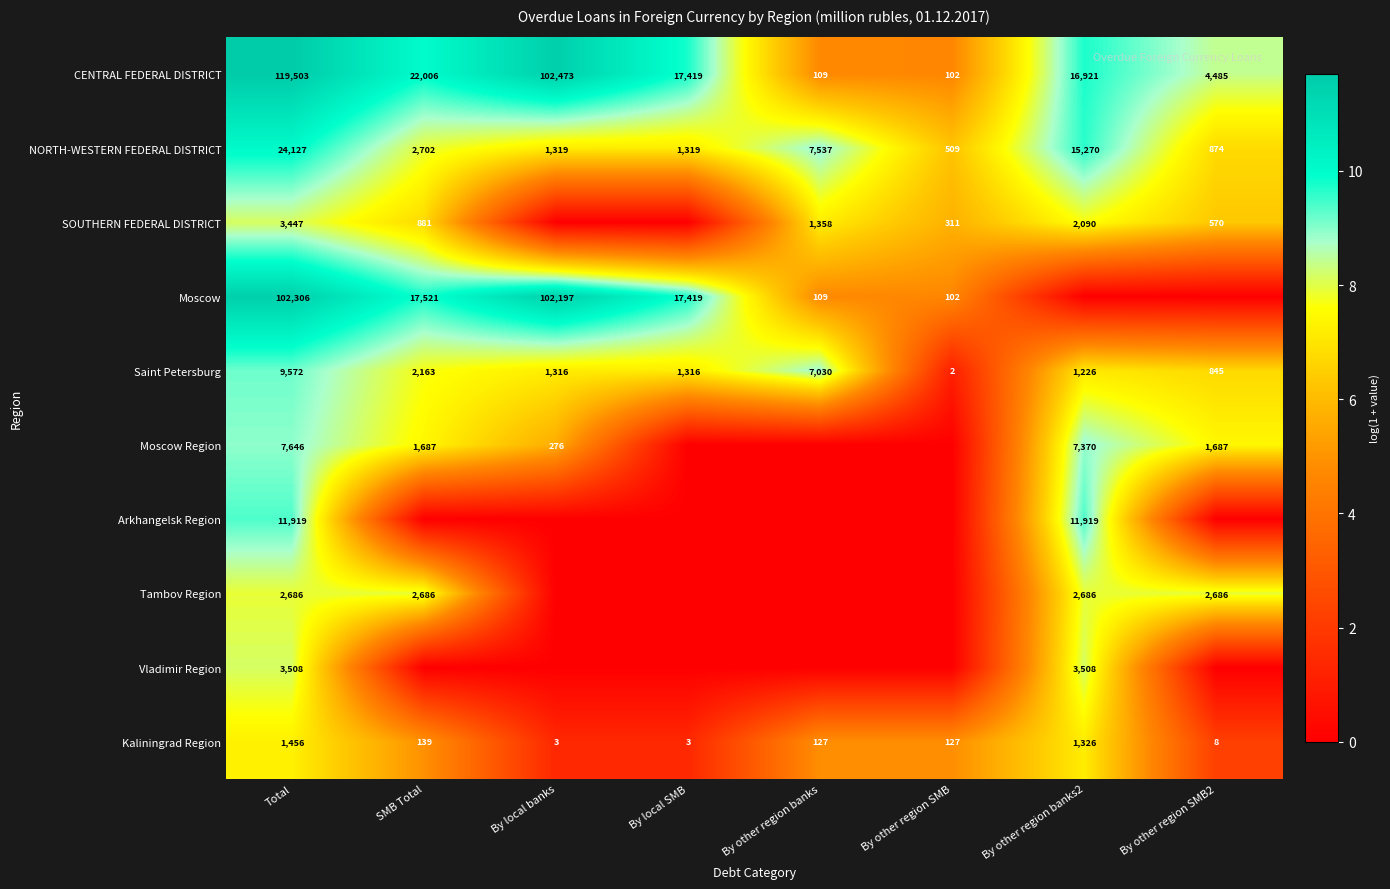

How many distinct data groups are displayed?

10